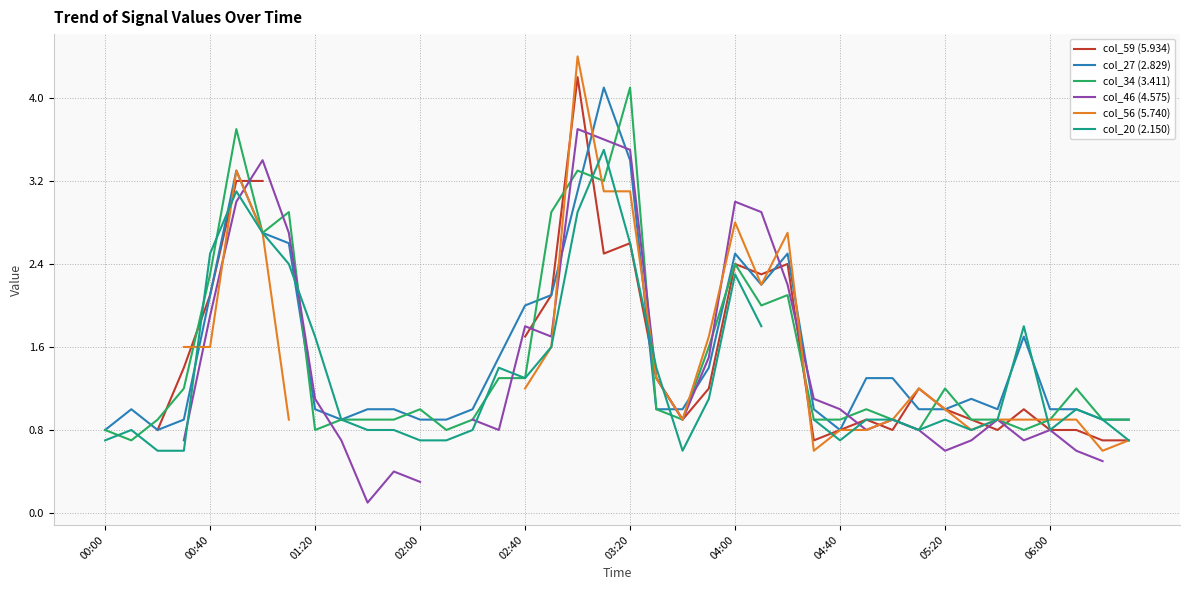

In col_27 (2.829), how many points are lower than both neighbors (excluding endpoints)?

5